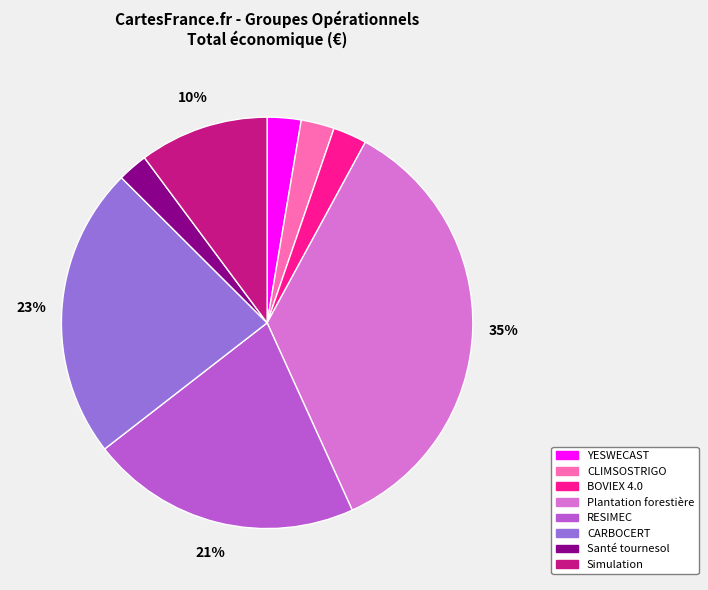

Is there any slice that represents more than half of the pie?

No